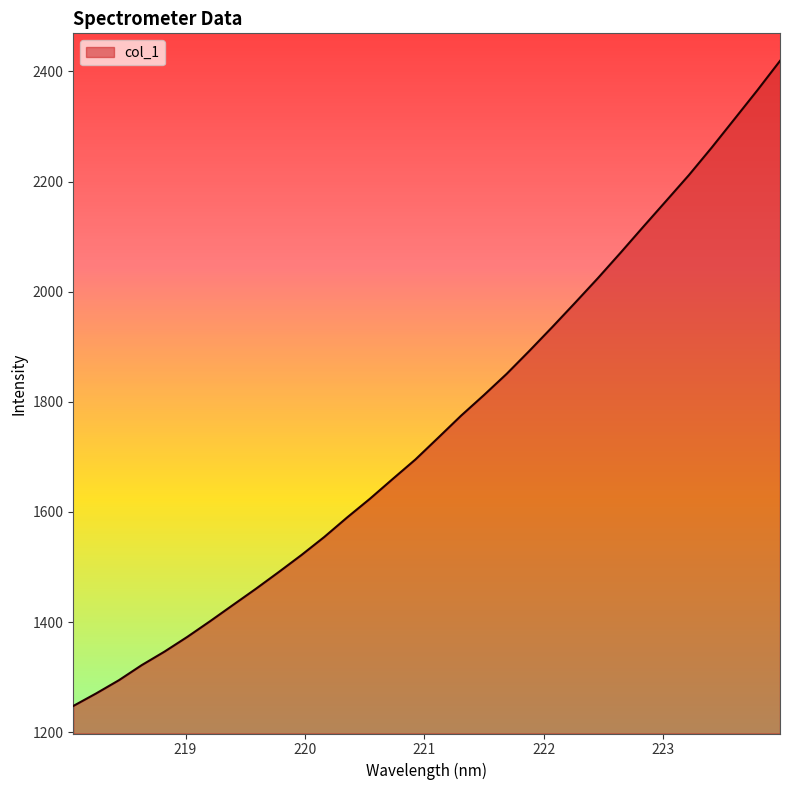

Does the chart display data point markers on the line(s)?

No